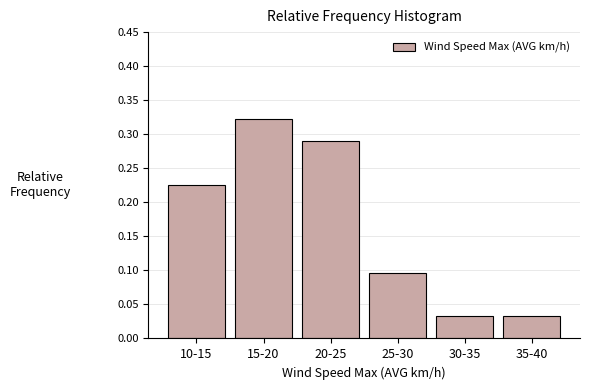

What is the sum of all values?

1.0